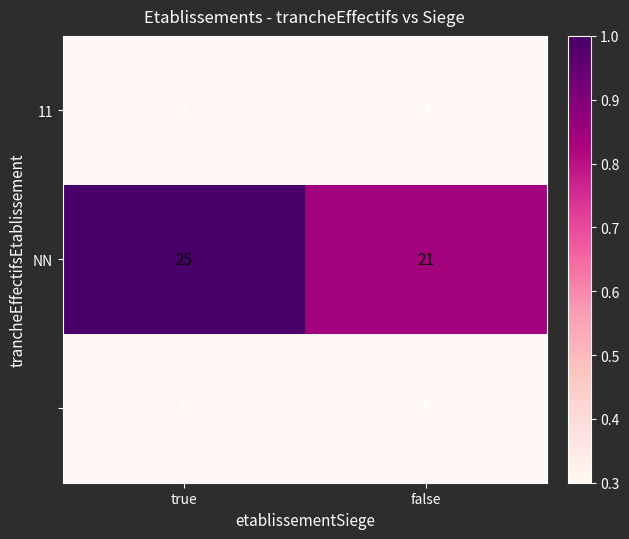

At which category is the sum across all series the highest?

true